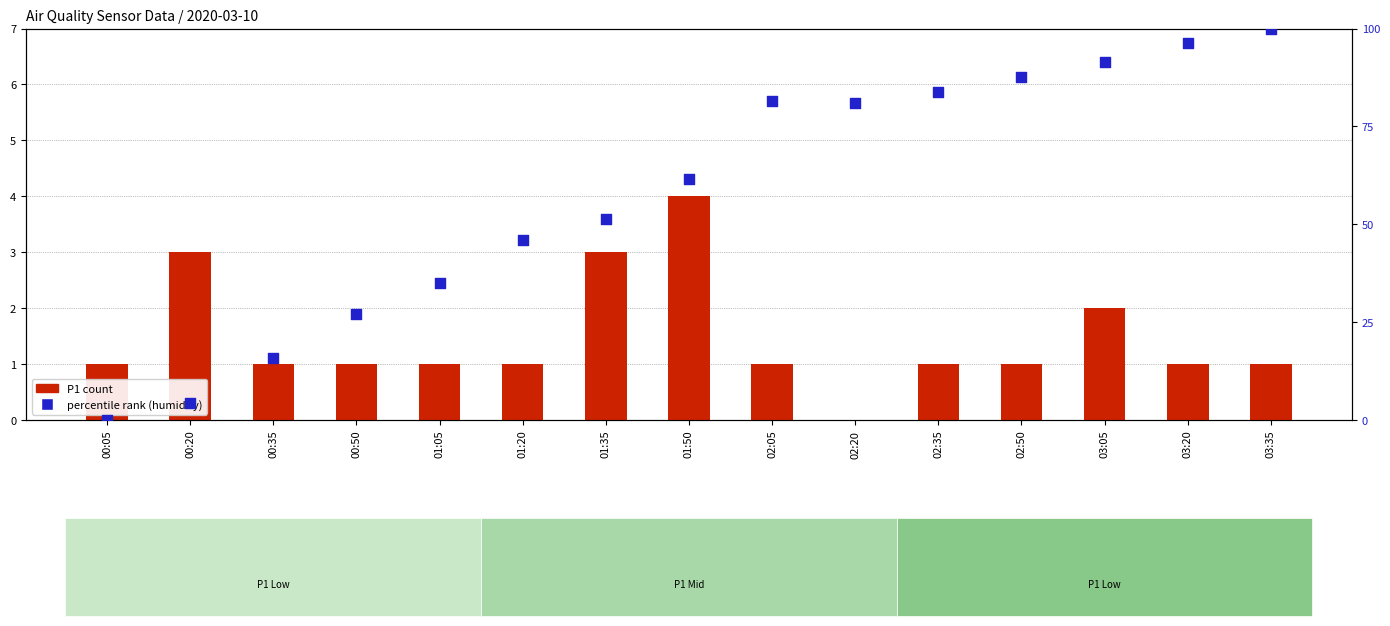

Which series reaches the maximum Y coordinate?

percentile rank (humidity)